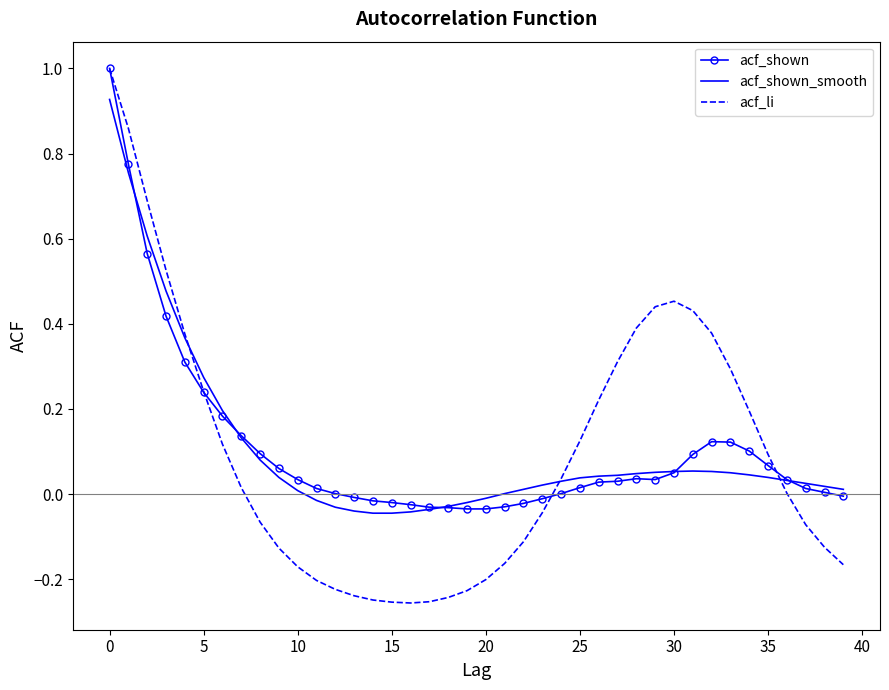

Which series has the largest range (max minus min)?

acf_li